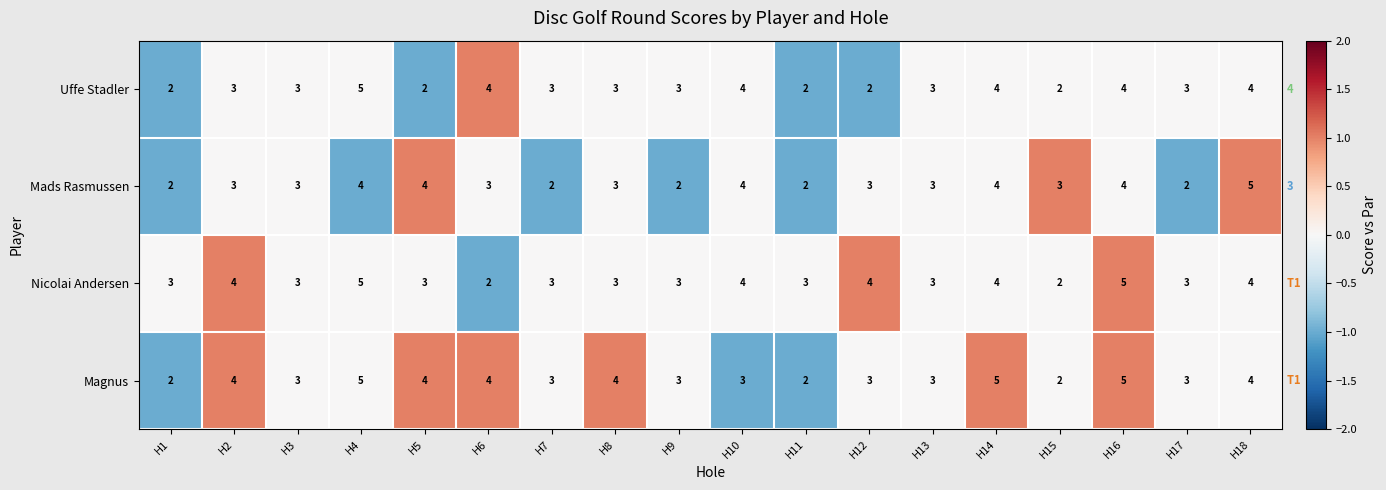

Which series has the largest total across all categories?

Magnus